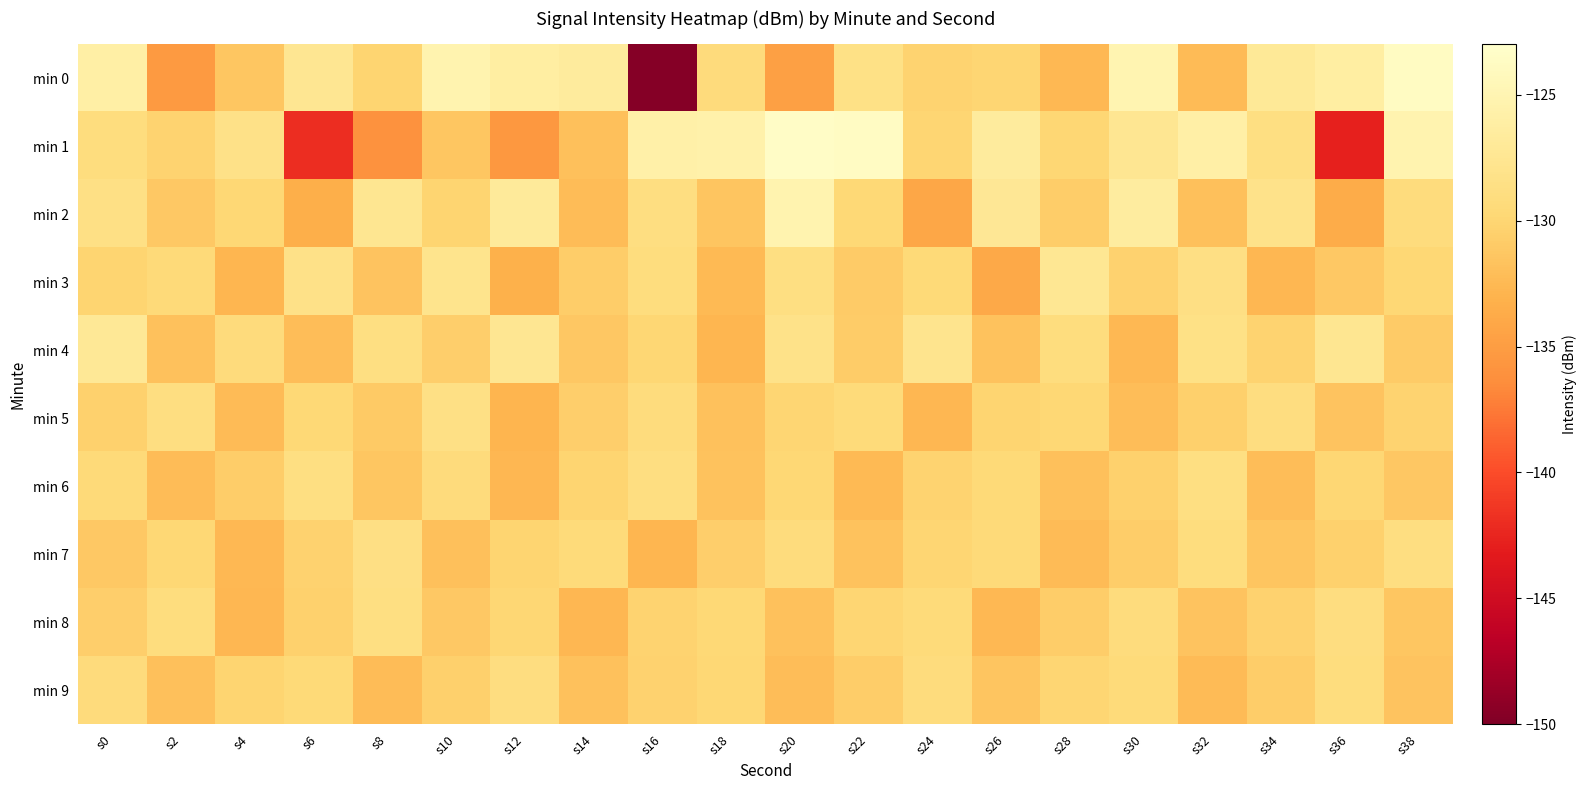

How many categories are shown in the chart?

20